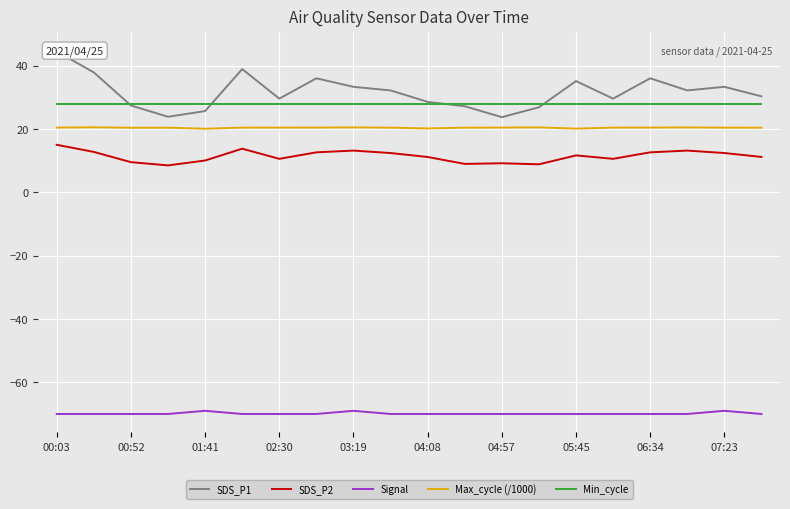

True or false: SDS_P1 and SDS_P2 intersect in this chart.

False